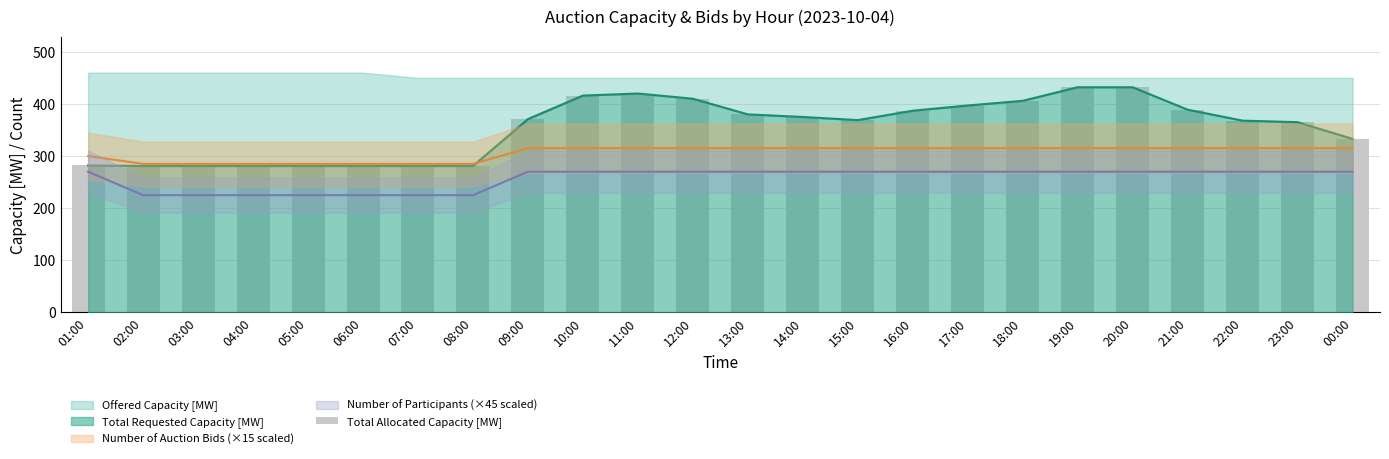

Reading left to right, what are all the values shown in this chart?

282	281	281	281	281	281	281	281	371	416	420	410	380	375	369	387	397	406	432	432	389	368	365	333